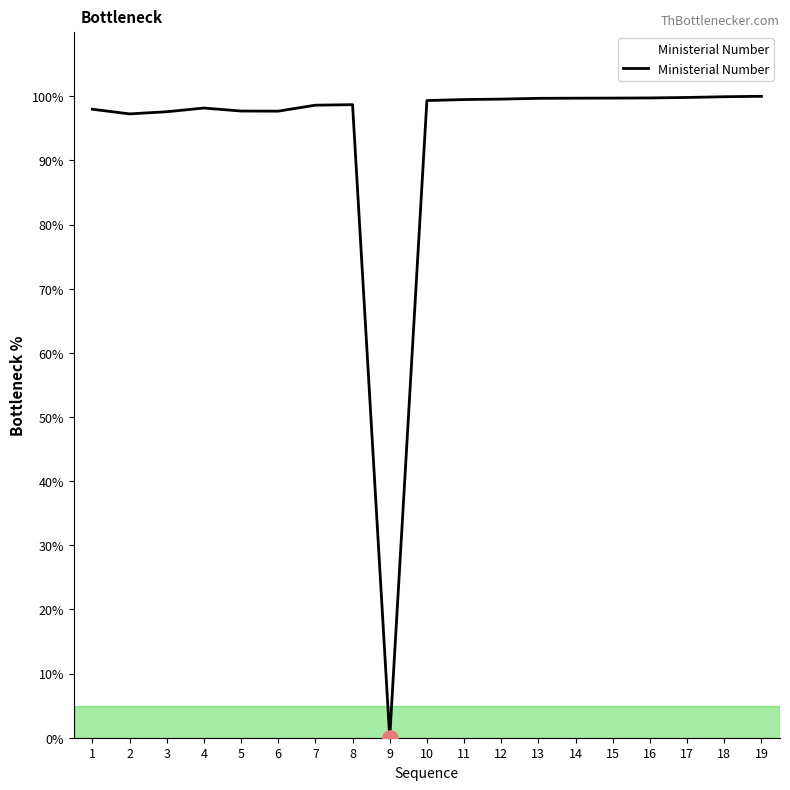

What is the change in value from 11 to 17?

+0.3